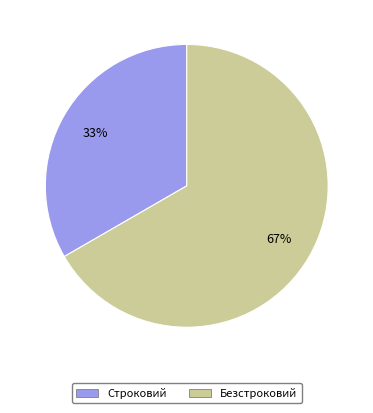

Approximately how many times larger is the value at Безстроковий compared to Строковий?

2.0